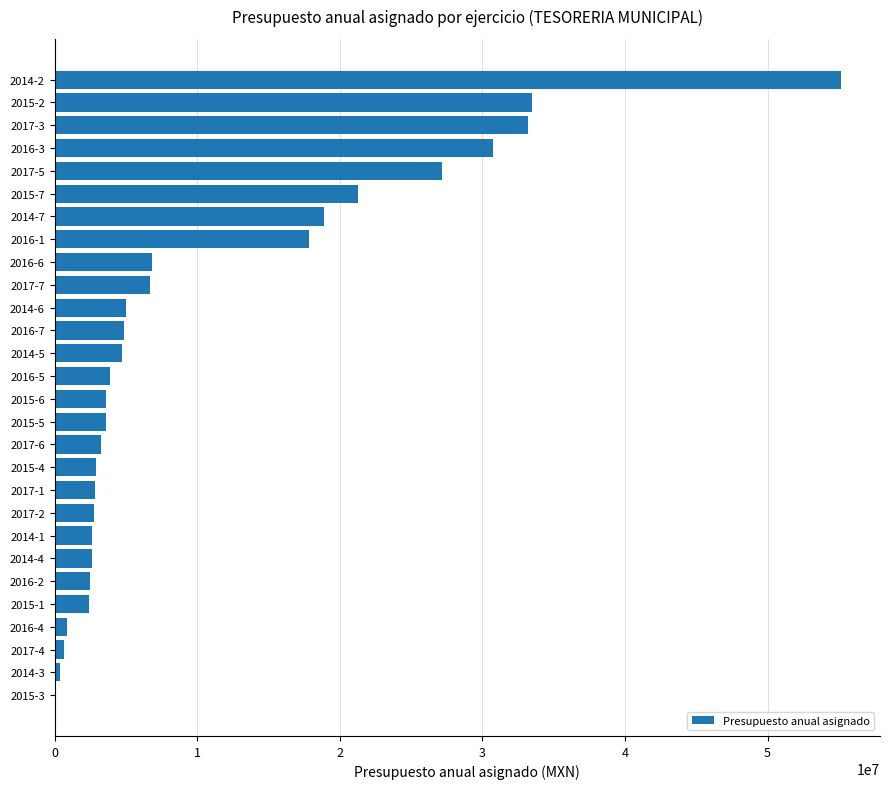

At which label is the value closest to 27624143?

2017-5